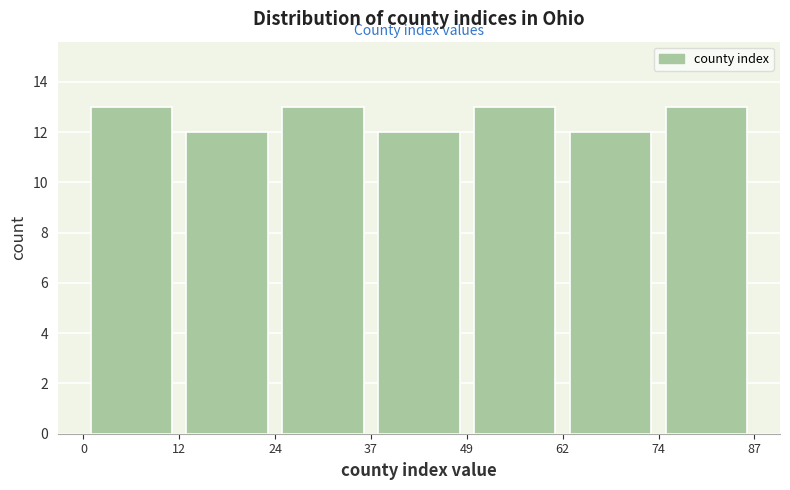

Reading left to right, list every bar in this chart as the range it spans on the x-axis followed by its height. The values are not printed on the chart, so give them approximately, as read against the axis.

0 to 12: 13
12 to 24: 12
24 to 37: 13
37 to 49: 12
49 to 62: 13
62 to 74: 12
74 to 87: 13